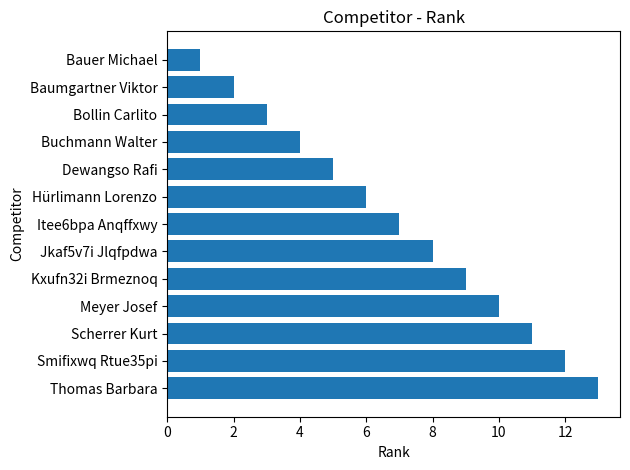

List the labels in order of value, largest first.

Thomas Barbara, Smifixwq Rtue35pi, Scherrer Kurt, Meyer Josef, Kxufn32i Brmeznoq, Jkaf5v7i Jlqfpdwa, Itee6bpa Anqffxwy, Hürlimann Lorenzo, Dewangso Rafi, Buchmann Walter, Bollin Carlito, Baumgartner Viktor, Bauer Michael